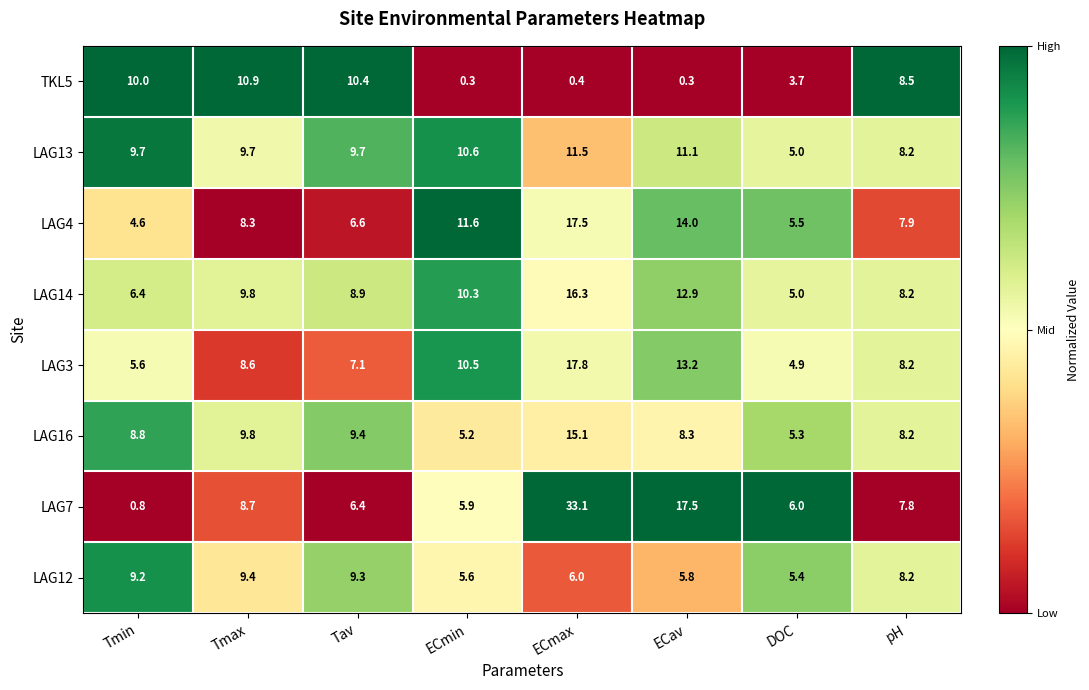

What is the total value across all series at Tmin?

55.1